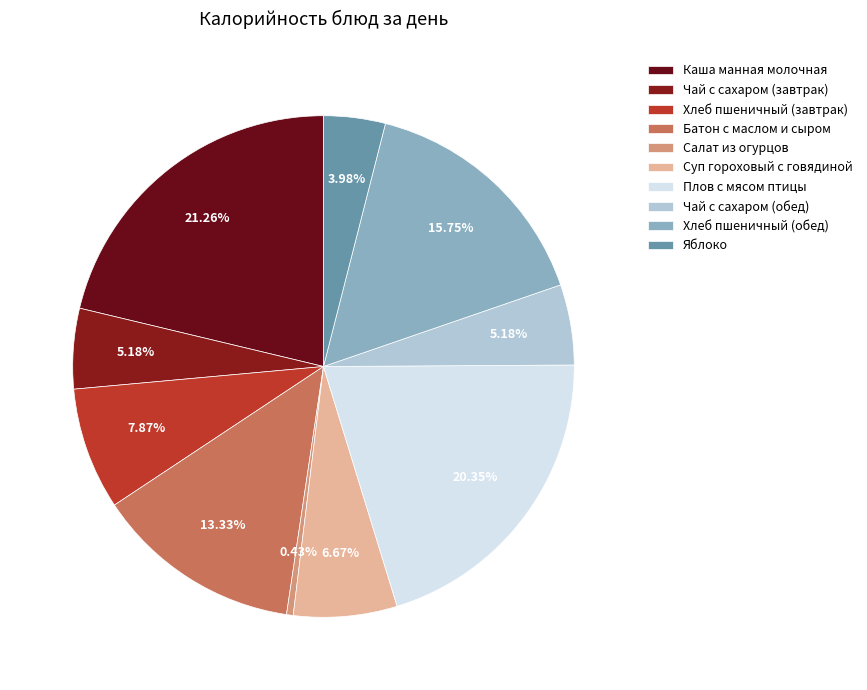

True or false: Чай с сахаром (обед) accounts for 14% of the total.

False